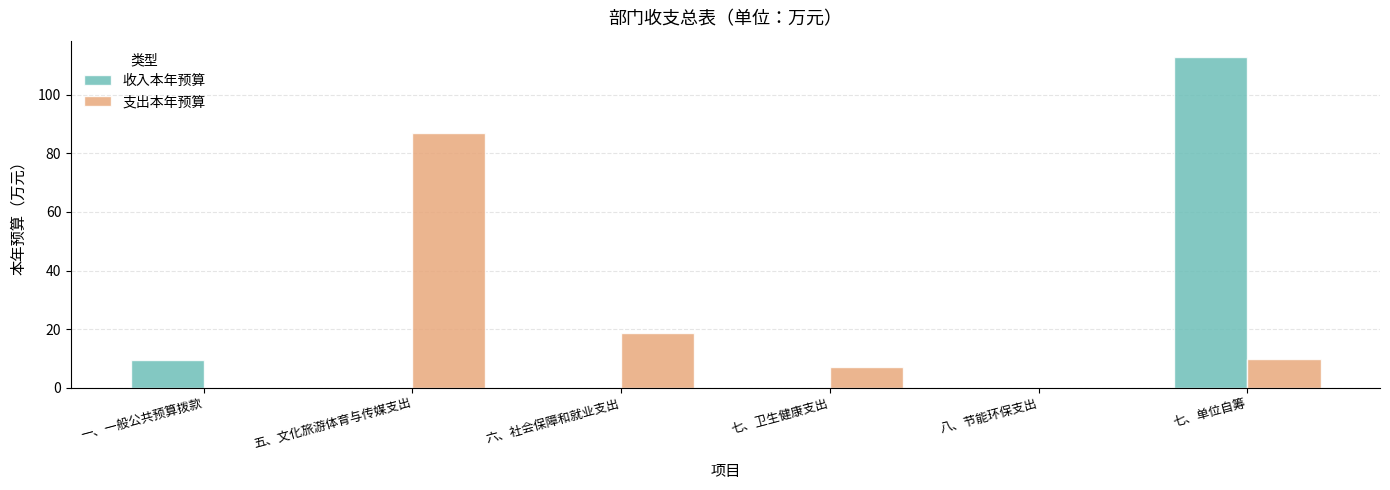

What is the maximum value shown in the chart?

112.9